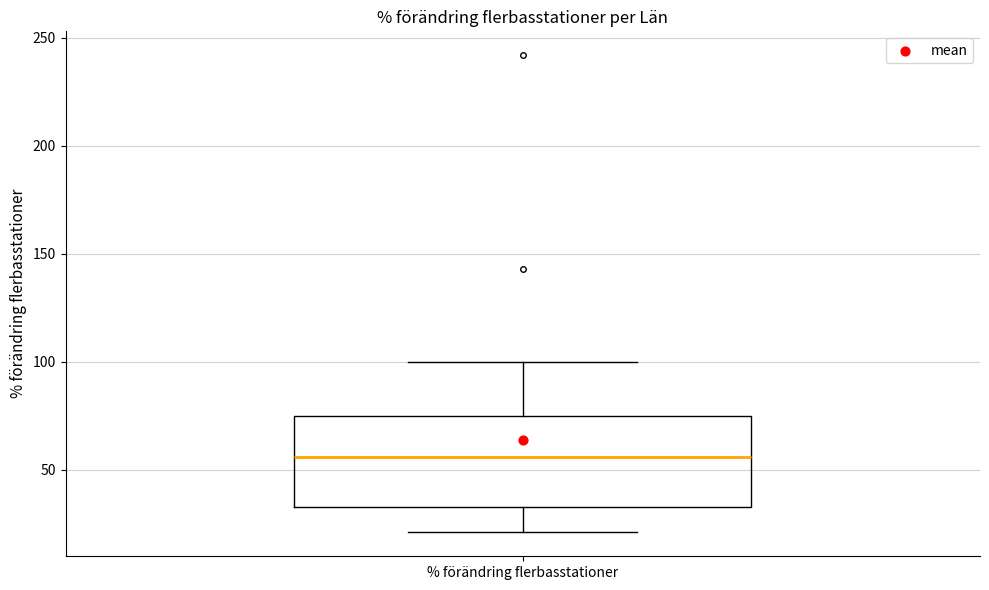

Transcribe this box plot: give where the median line is, the range the box spans, and where the two whiskers end, as read against the y-axis. The values are not printed on the chart, so give them approximately, as read against the axis.

median 55, box 35 to 75, whiskers 20 to 100